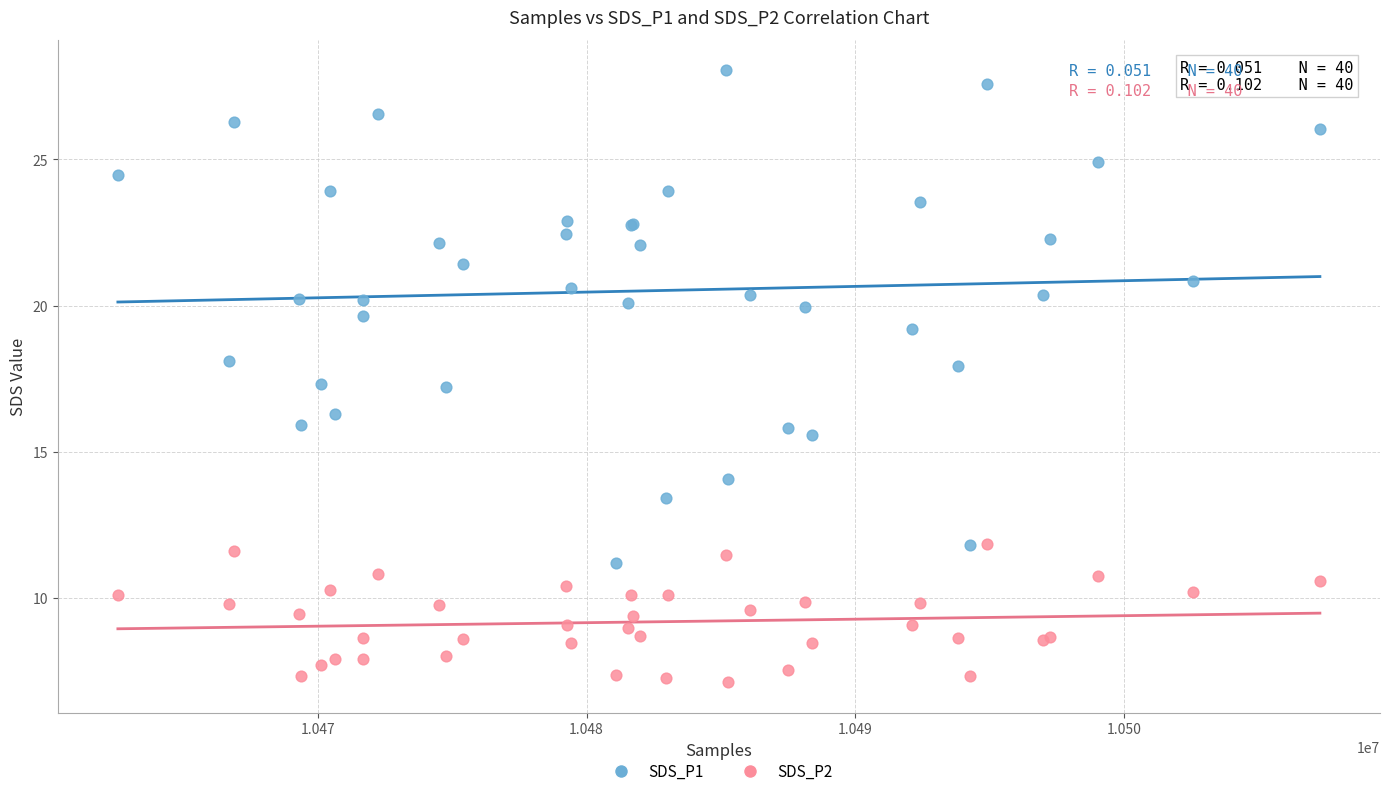

Which series has the widest spread of Y values?

SDS_P1